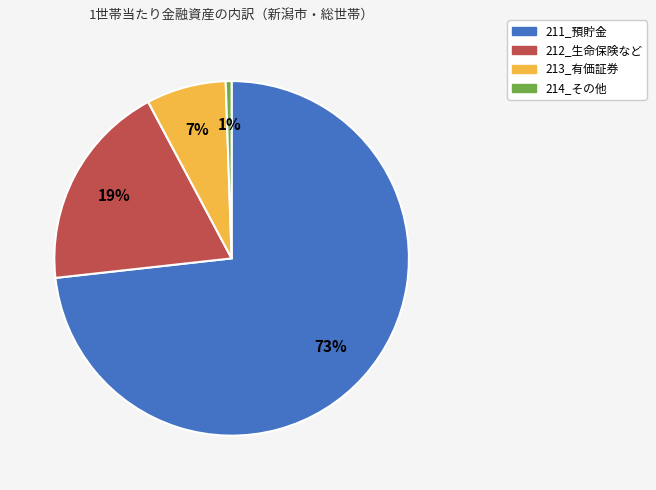

What percentage is the 213_有価証券 slice, to the nearest percent?

7%